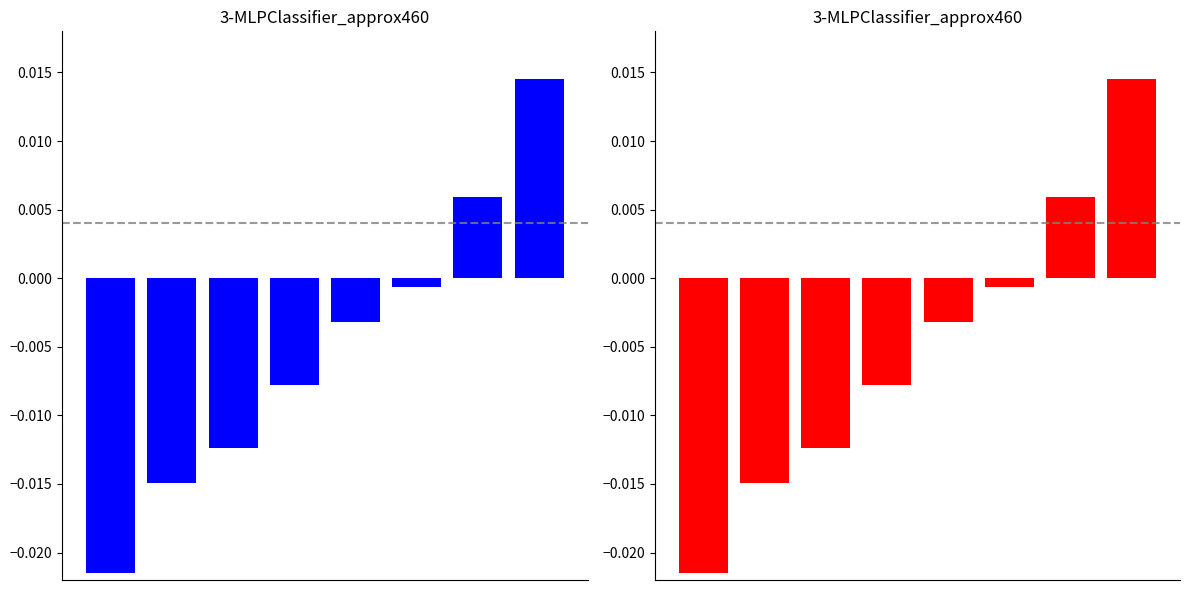

Reading left to right, list all the values displayed in this chart.

0=-0.0	1=-0.0	2=-0.0	3=-0.0	4=-0.0	5=-0.0	6=0.0	7=0.0